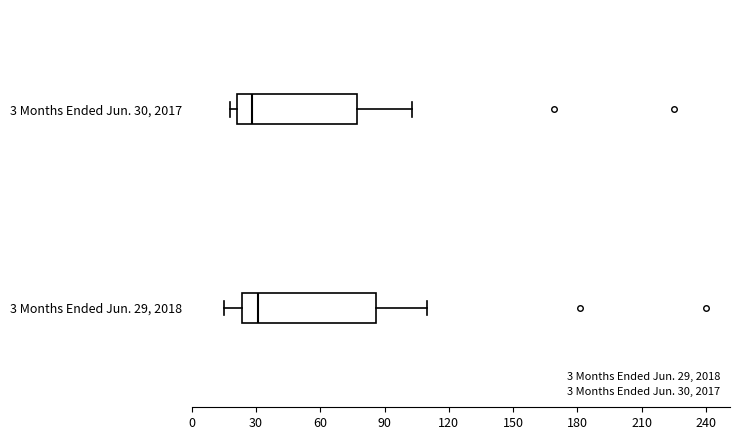

Reading bottom to top, read every box against the x-axis: the position of its median line, the range the box covers, and the ends of its whiskers. The values are not printed on the chart, so give them approximately, as read against the axis.

3 Months Ended Jun. 29, 2018: median 30, box 25 to 85, whiskers 15 to 110
3 Months Ended Jun. 30, 2017: median 30, box 20 to 75, whiskers 20 (just left of the box's left edge) to 105